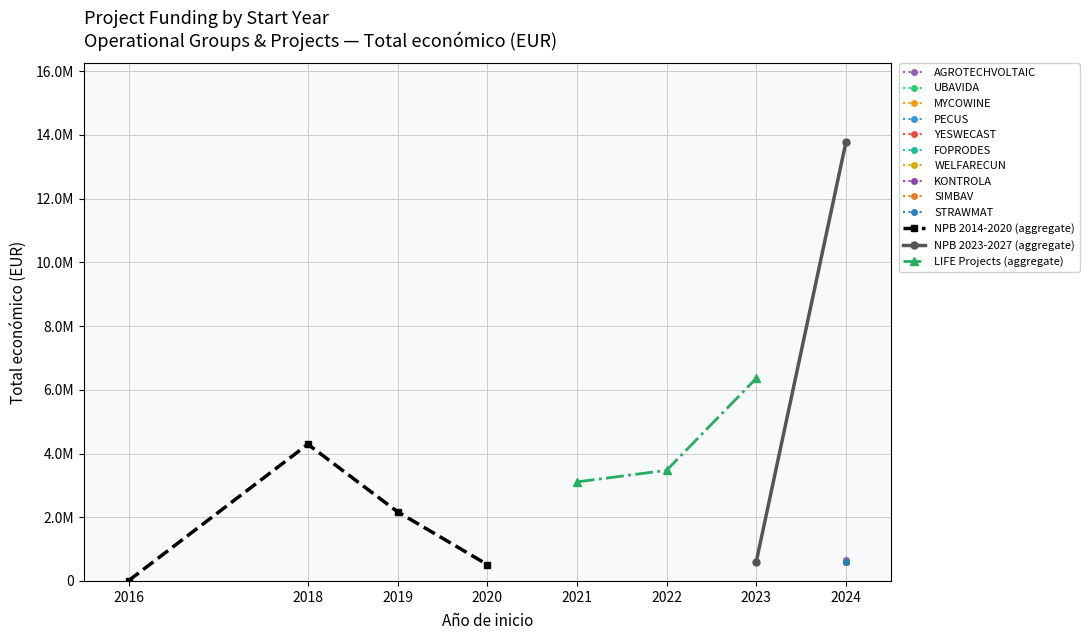

True or false: LIFE Projects (aggregate) and NPB 2023-2027 (aggregate) cross at least once.

False